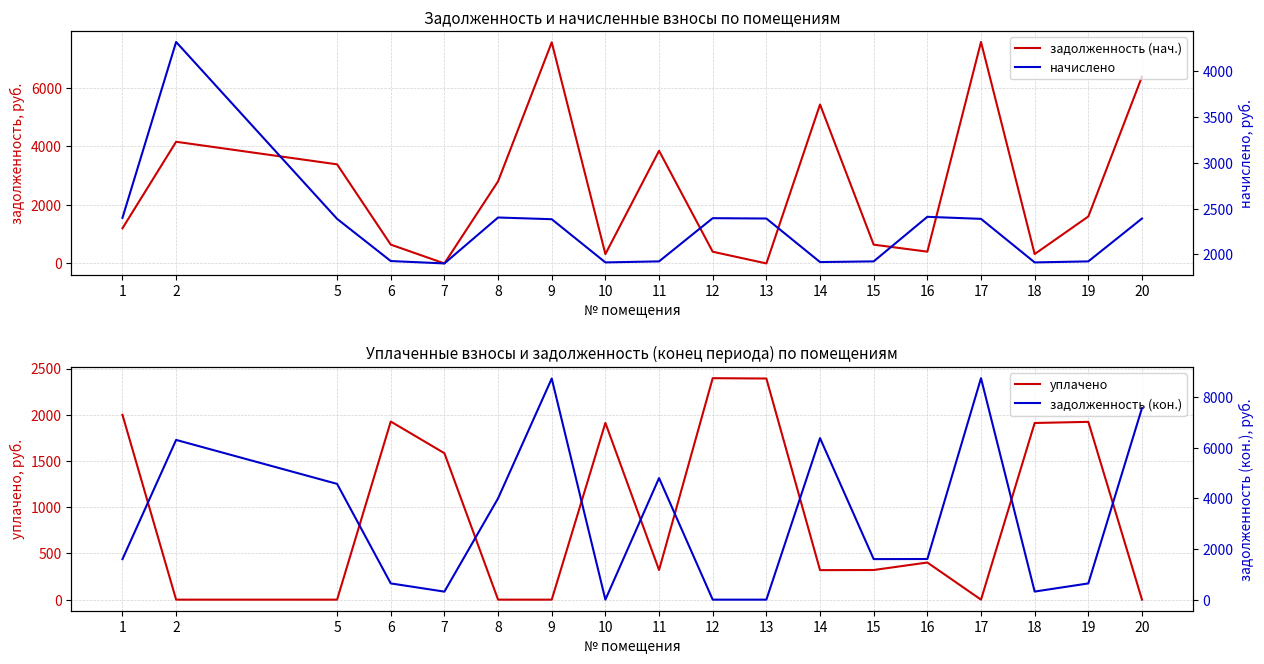

Does the chart have visible grid lines?

Yes